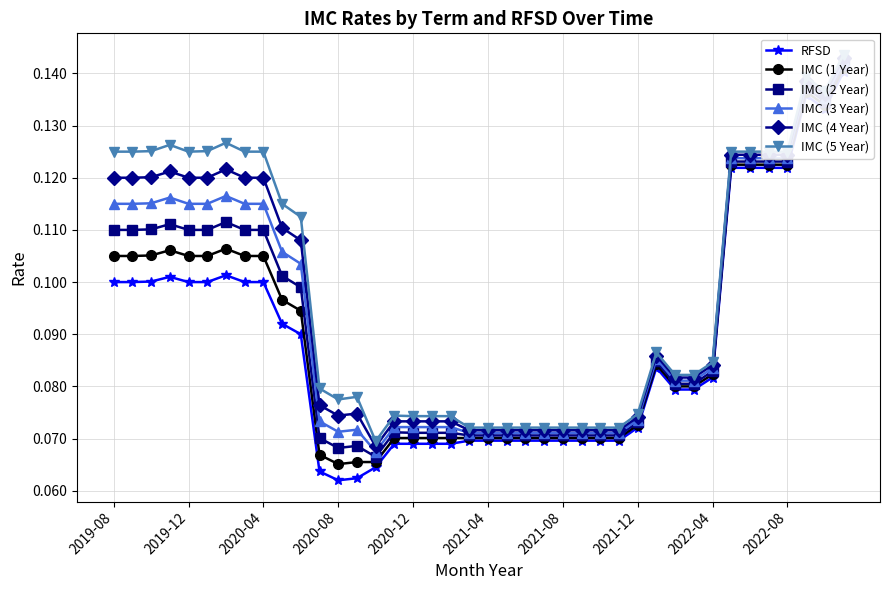

How many lines are shown in the chart?

6